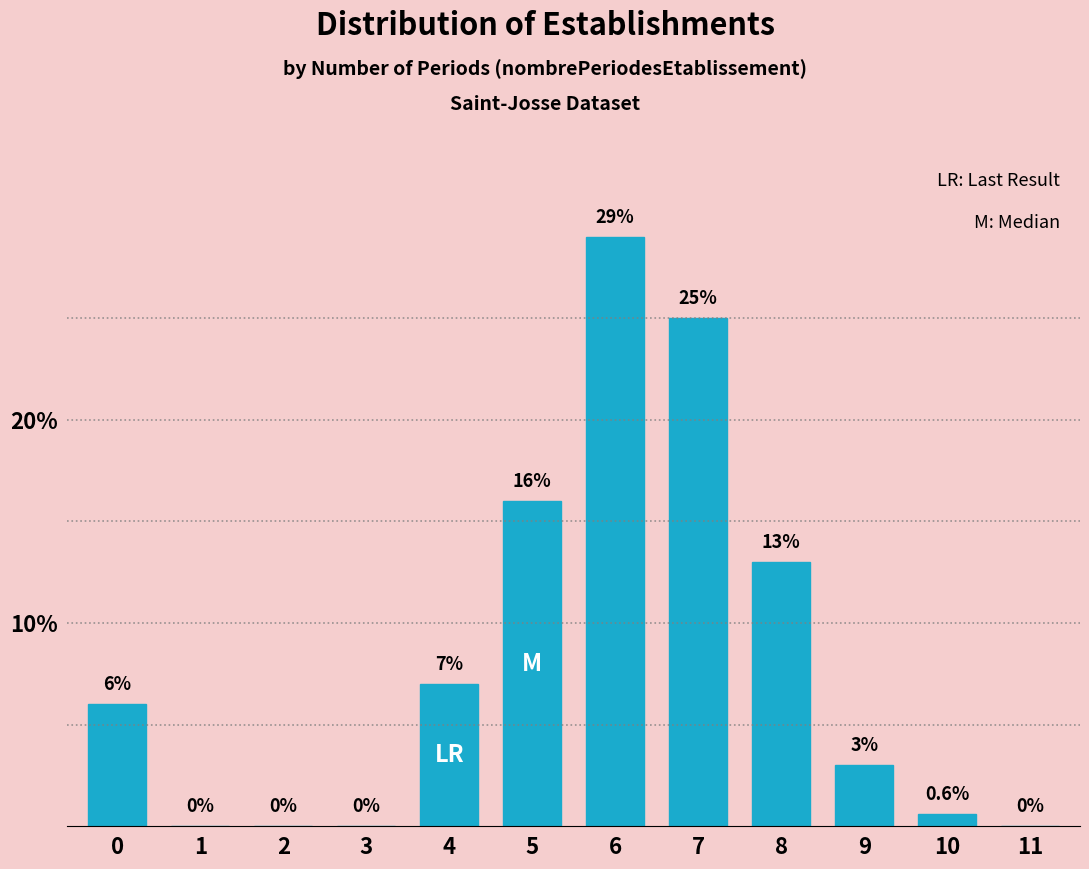

Reading left to right, what are all the values shown in this chart?

0=6.0	1=0.0	2=0.0	3=0.0	4=7.0	5=16.0	6=29.0	7=25.0	8=13.0	9=3.0	10=0.6	11=0.0